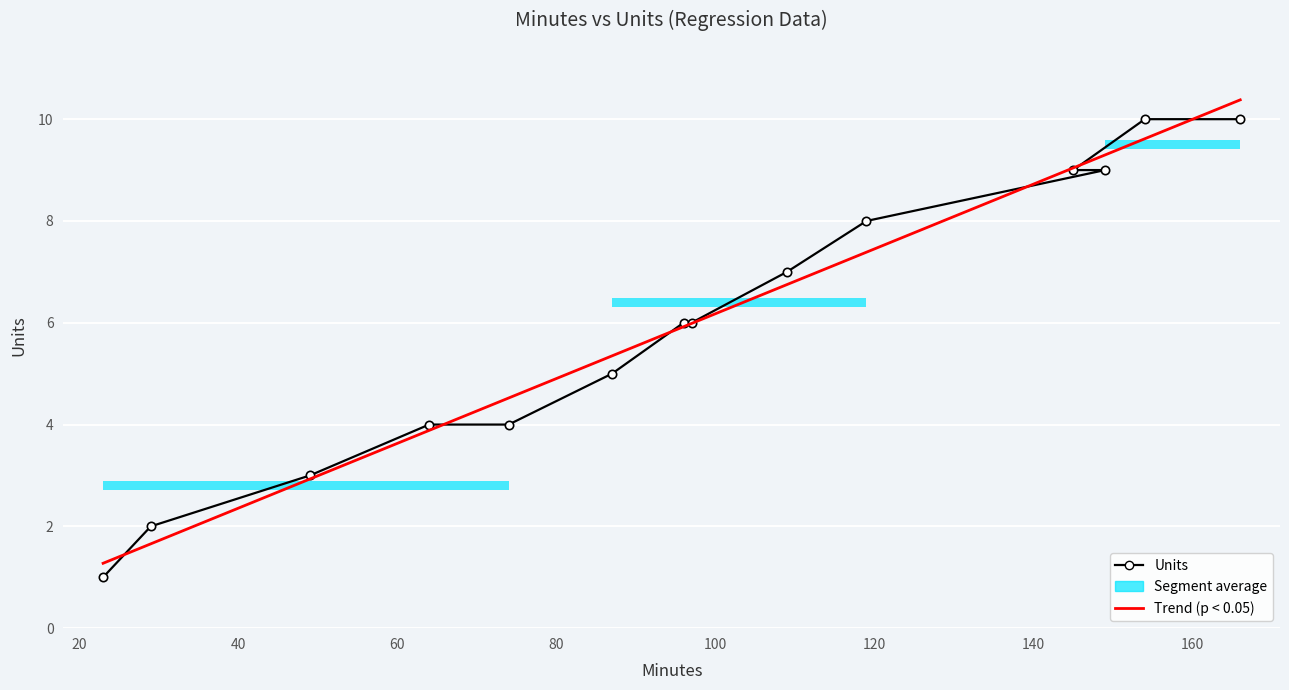

What is the change in value from 23 to 154?

+9